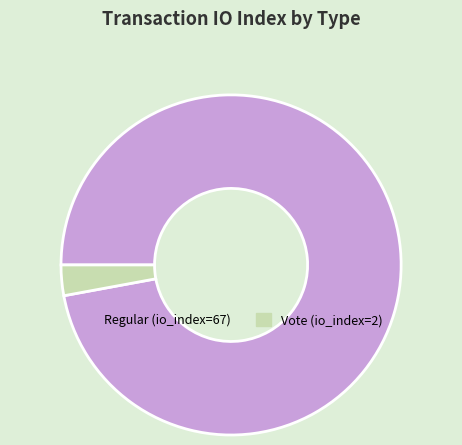

Which slice is the smallest?

Vote (io_index=2)